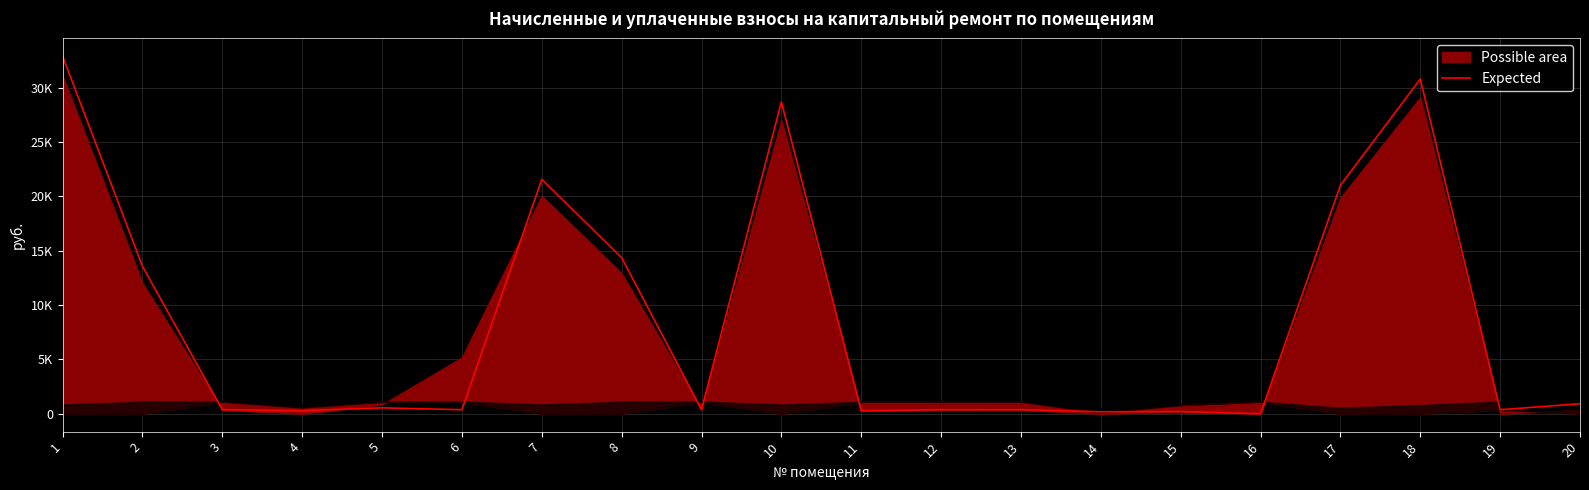

Reading left to right, what are all the values shown in this chart?

32906.6	13569.0	372.1	285.9	544.4	372.1	21577.7	14367.7	372.1	28708.5	272.4	372.1	371.5	182.7	198.9	0.0	21029.6	30810.7	370.4	925.2